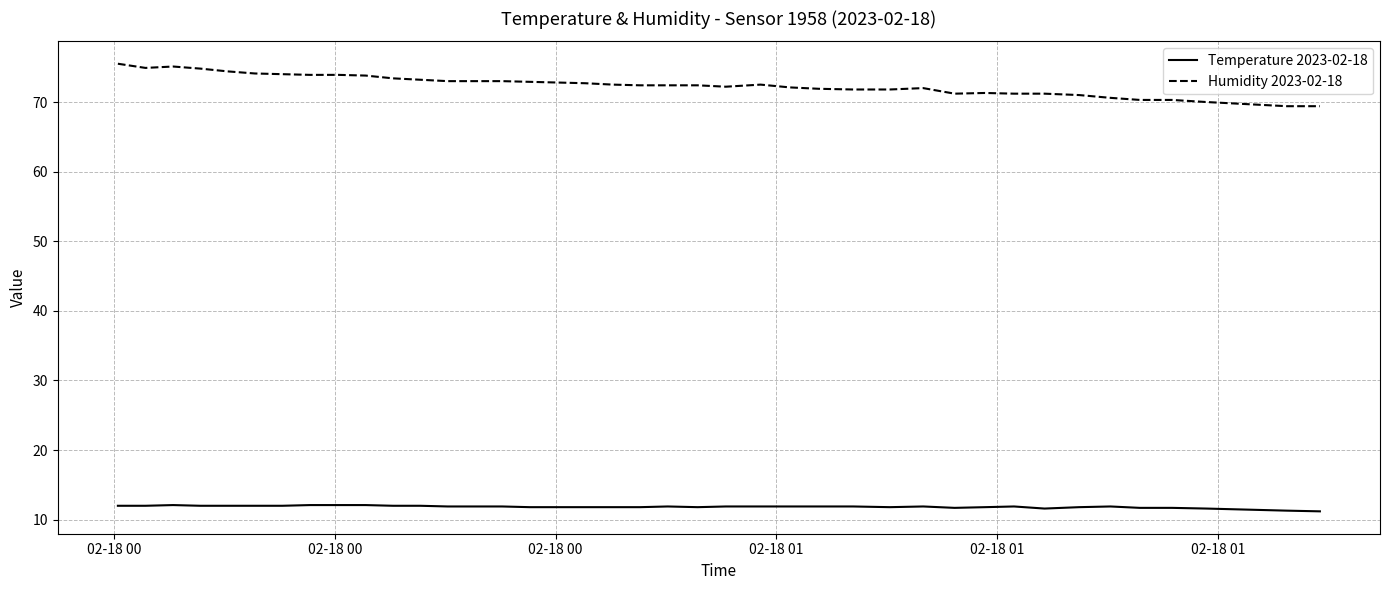

How many lines are shown in the chart?

2